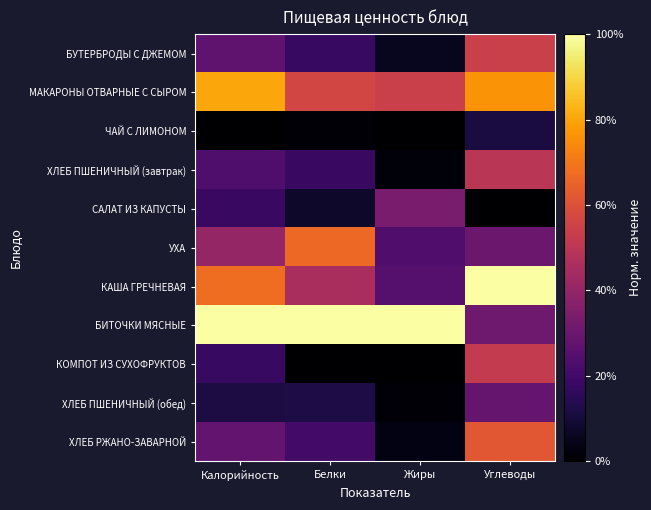

At which category does the chart reach its minimum across all series?

Калорийность